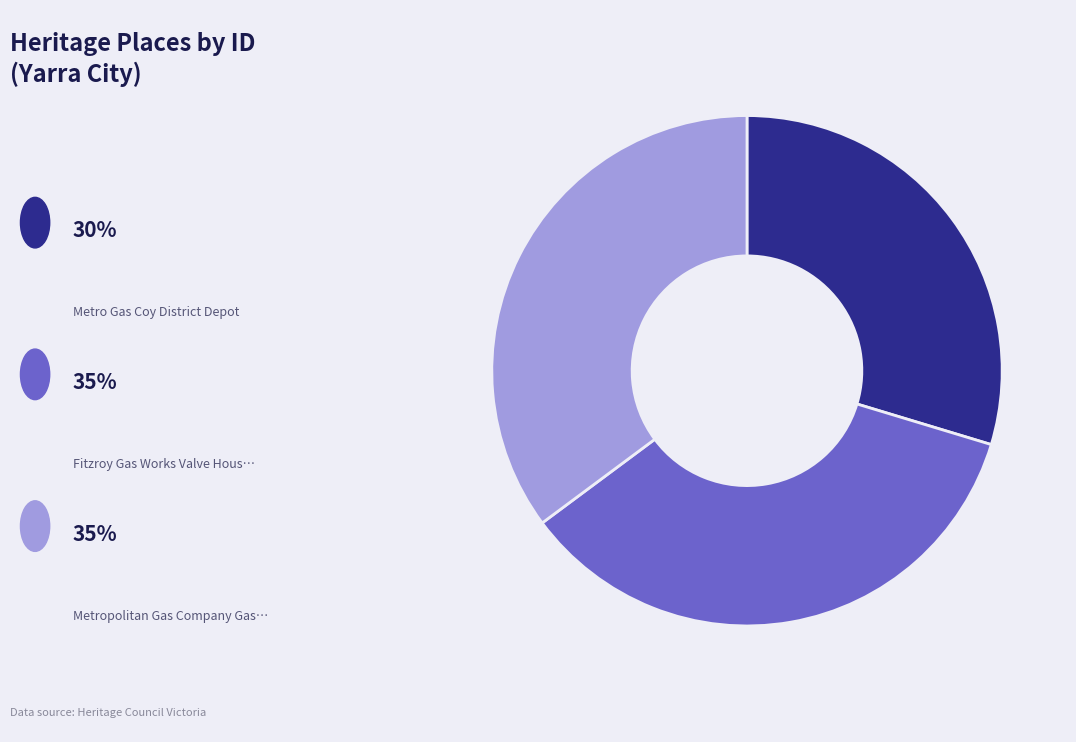

Is there any slice that represents more than half of the pie?

No